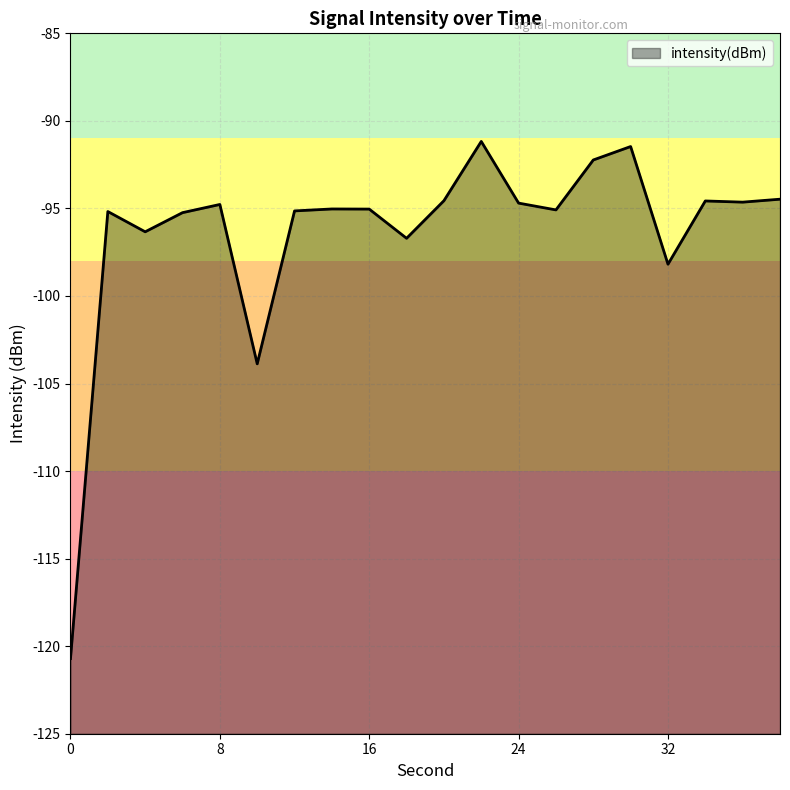

What is the approximate value at 8?

-94.8